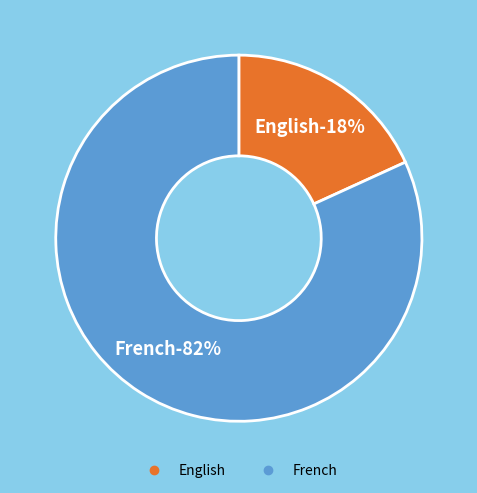

To the nearest percent, what is the difference between the largest and smallest slice percentages?

64%